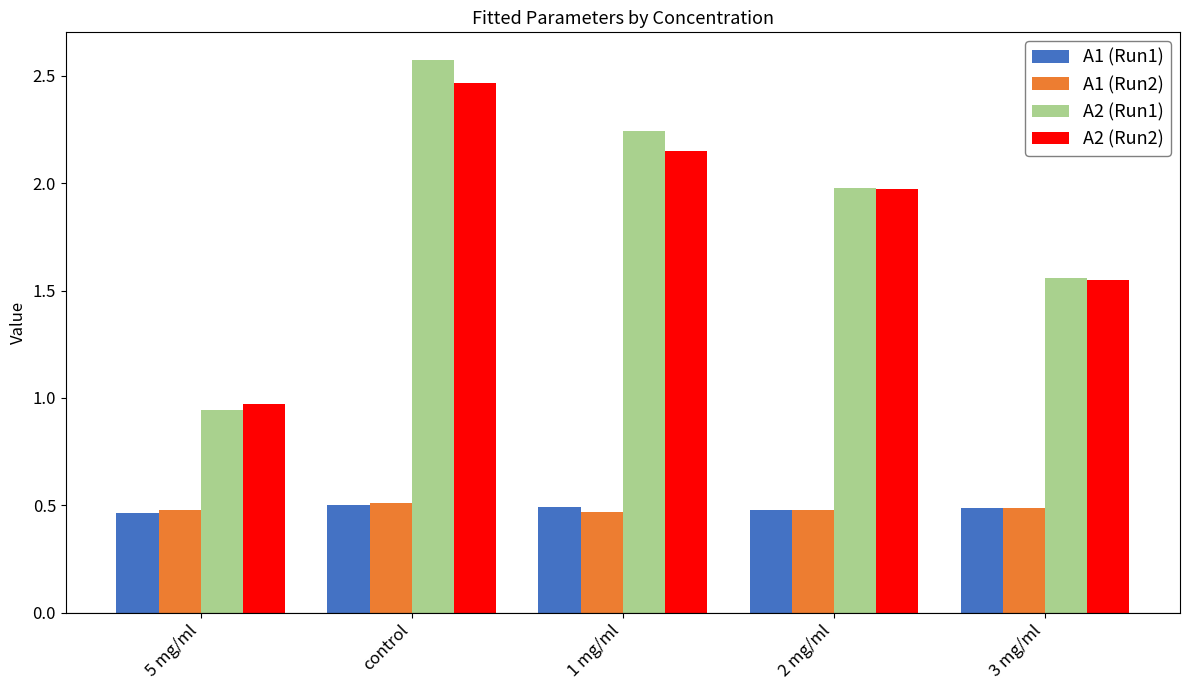

Is the value of A2 (Run1) at 1 mg/ml greater than the value of A1 (Run1) at 1 mg/ml?

Yes